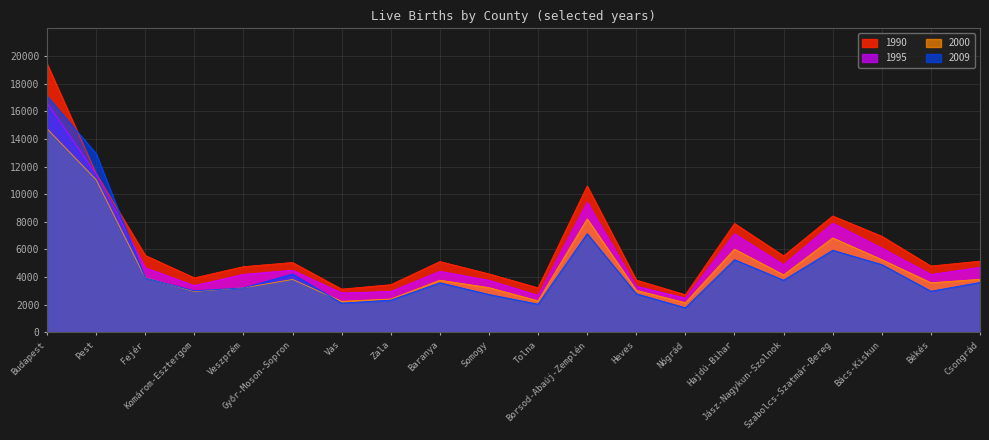

What is the label of the 10th point from the right?

Tolna